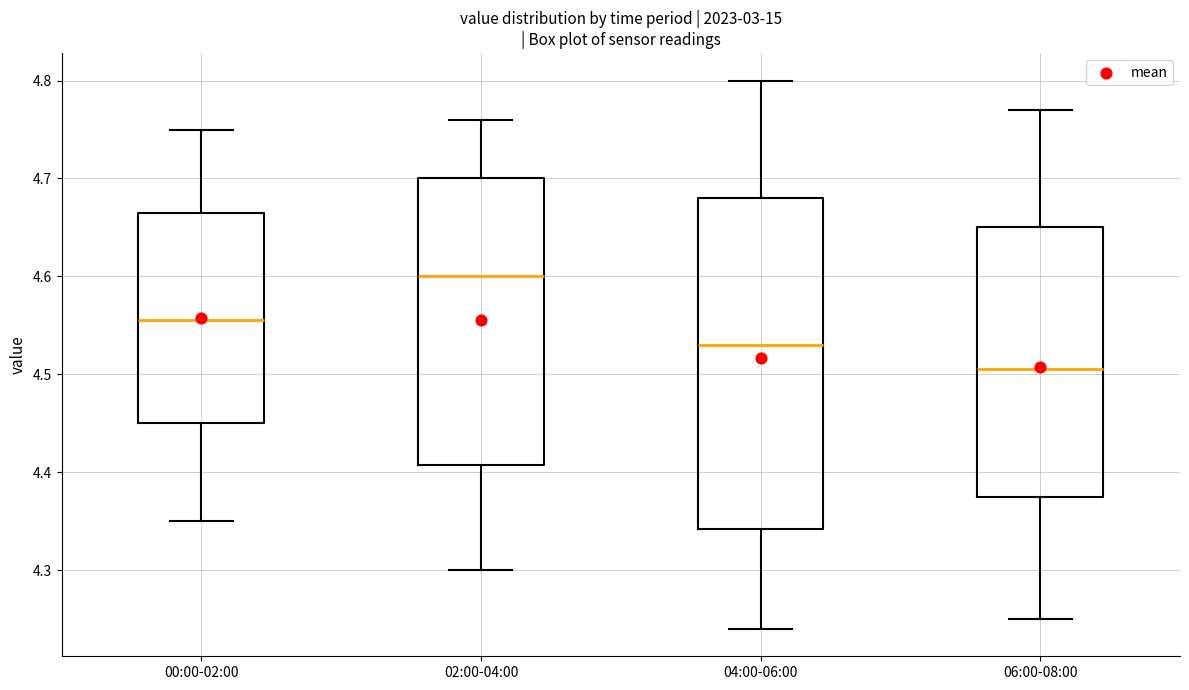

Reading left to right, transcribe this box plot: for each box, give where its median line is, the range the box spans, and where its two whiskers end, as read against the y-axis. The values are not printed on the chart, so give them approximately, as read against the axis.

00:00-02:00: median 4.56, box 4.45 to 4.67, whiskers 4.35 to 4.75
02:00-04:00: median 4.60, box 4.41 to 4.70, whiskers 4.30 to 4.76
04:00-06:00: median 4.53, box 4.34 to 4.68, whiskers 4.24 to 4.80
06:00-08:00: median 4.51, box 4.38 to 4.65, whiskers 4.25 to 4.77